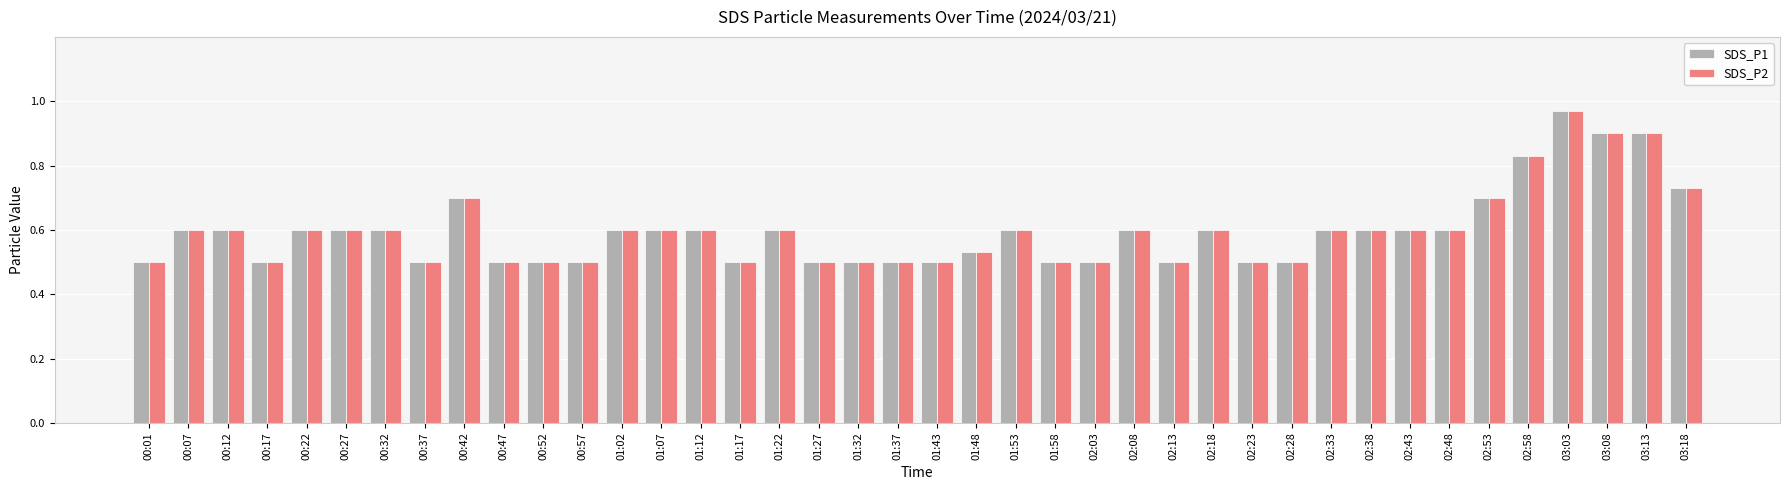

Which category has the highest value in the SDS_P2 series?

03:03